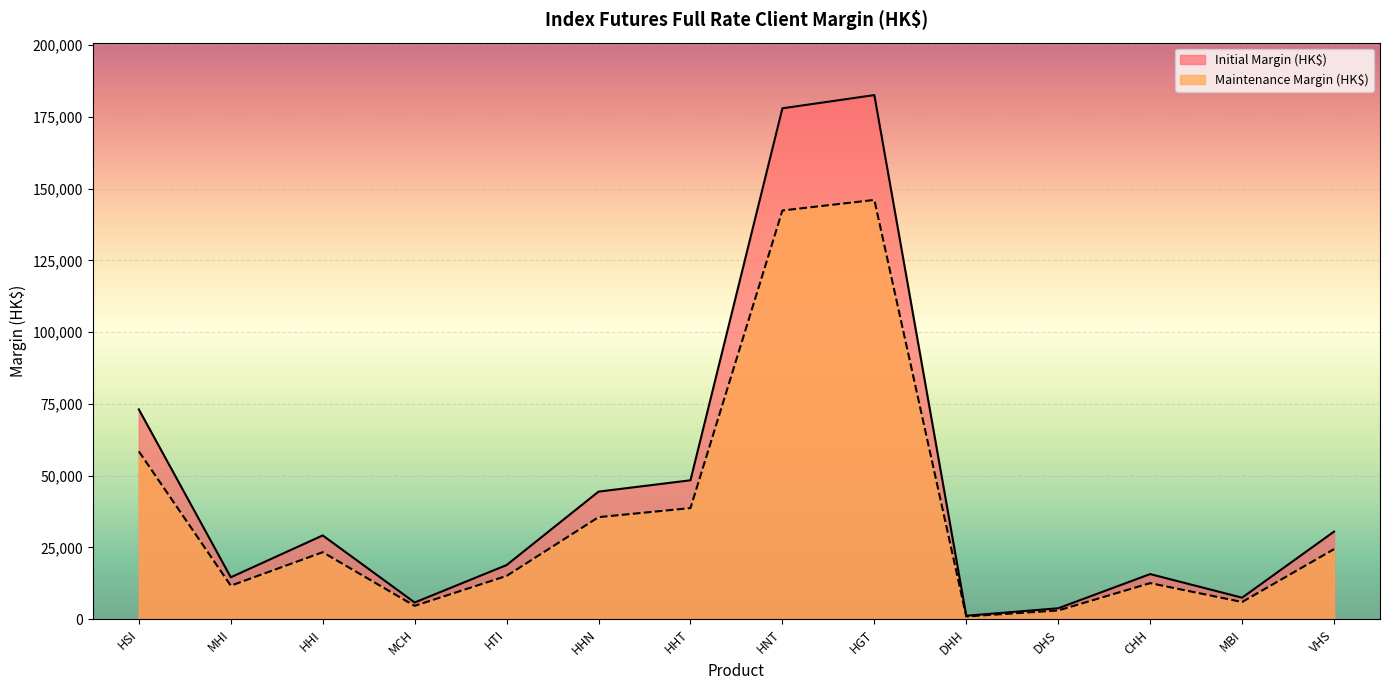

How many values in the Maintenance Margin (HK$) series exceed 23354?

6